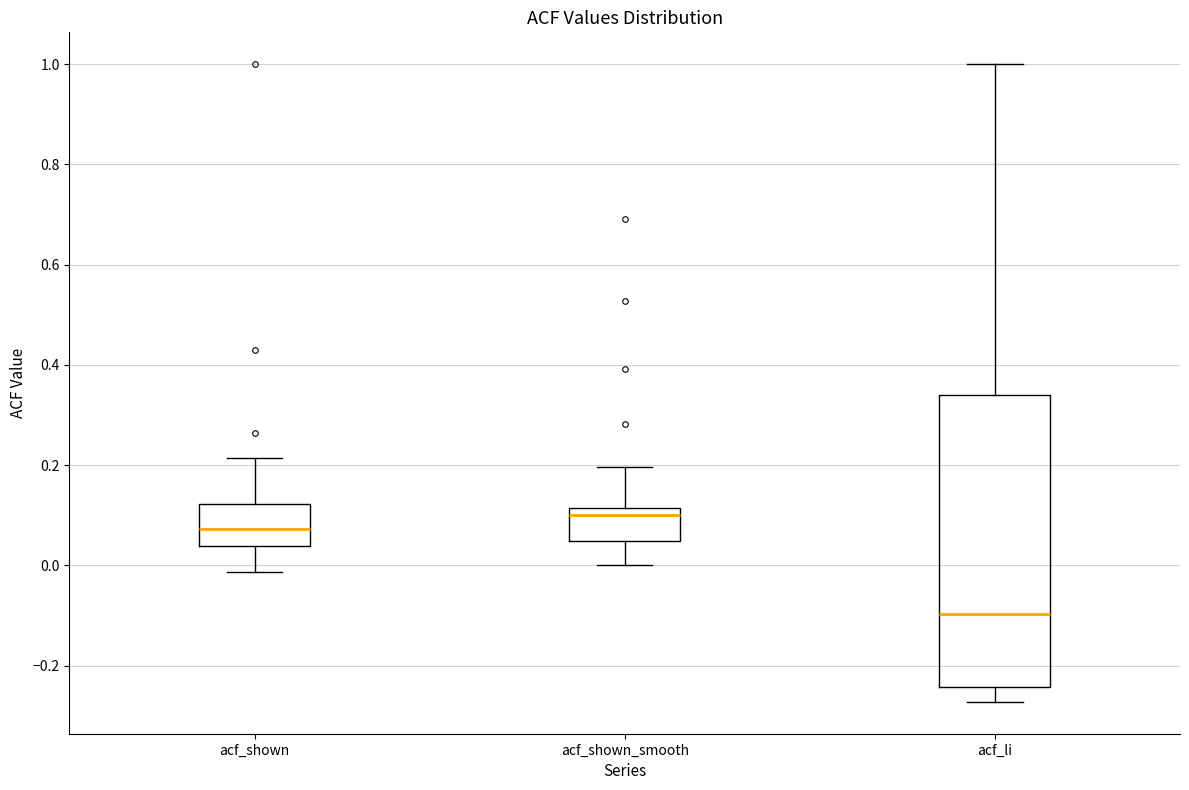

Which box is the tallest, from its lower edge to its upper edge?

acf_li